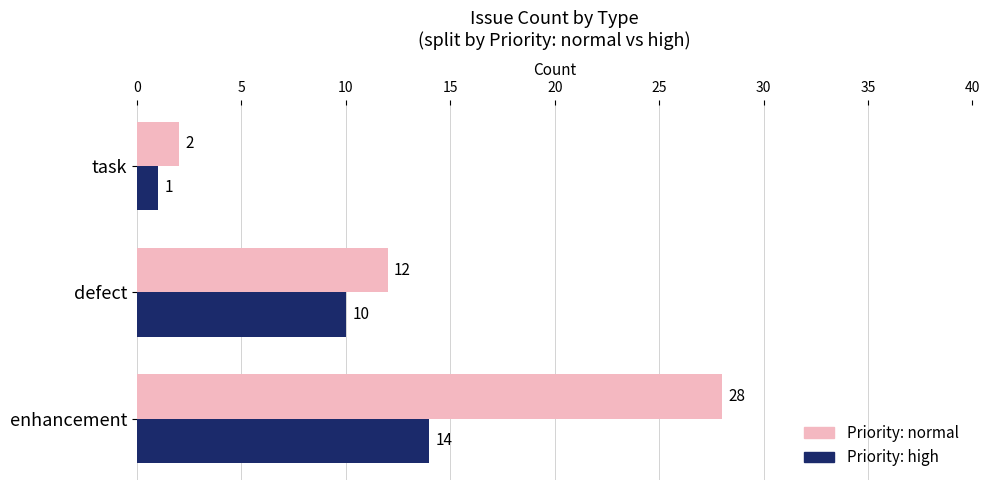

What is the average value of the Priority: normal series?

14